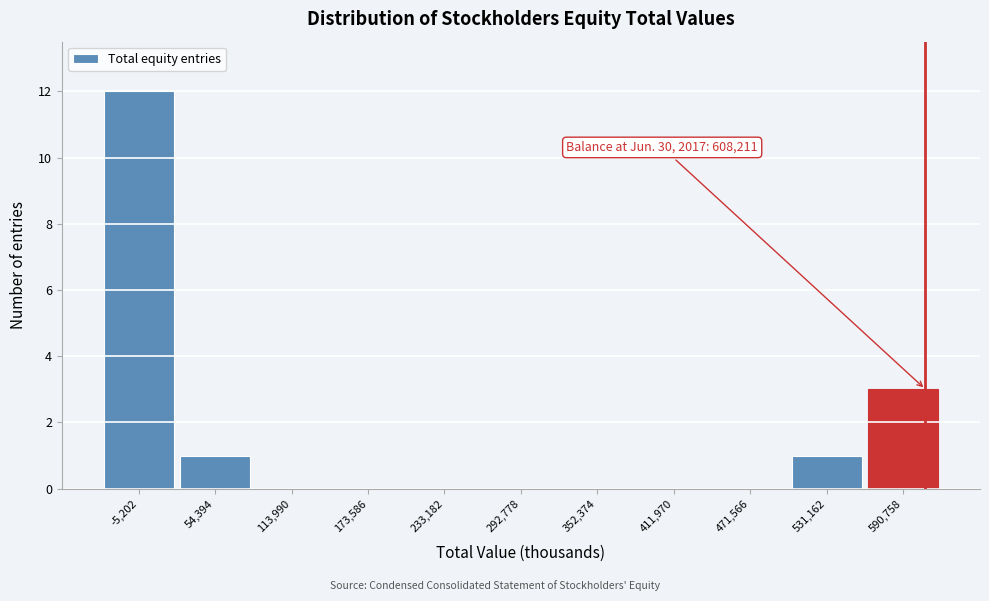

Over which range of the x-axis is the bar tallest?

-30000 to 20000